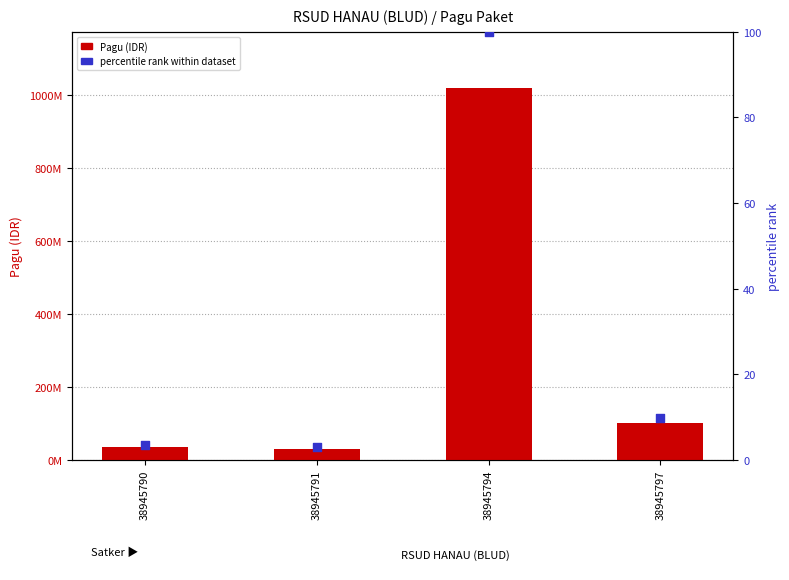

Which series reaches the minimum Y coordinate?

percentile rank within dataset